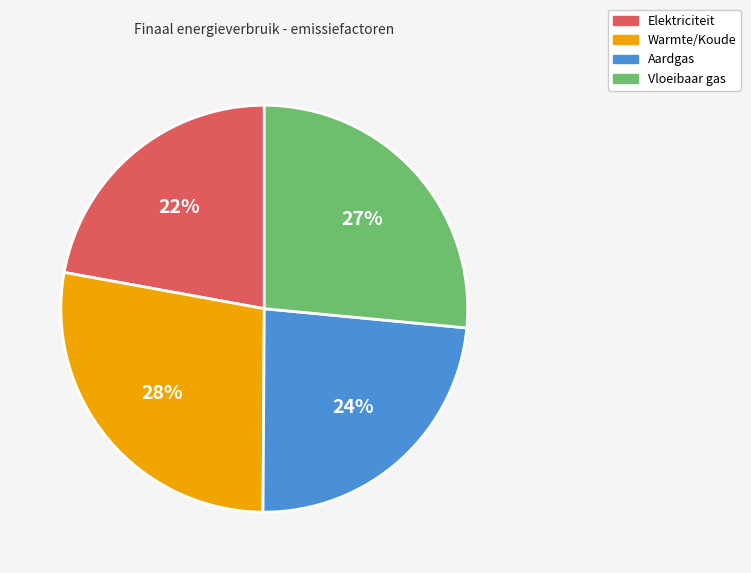

To the nearest percent, what portion does Aardgas represent?

24%